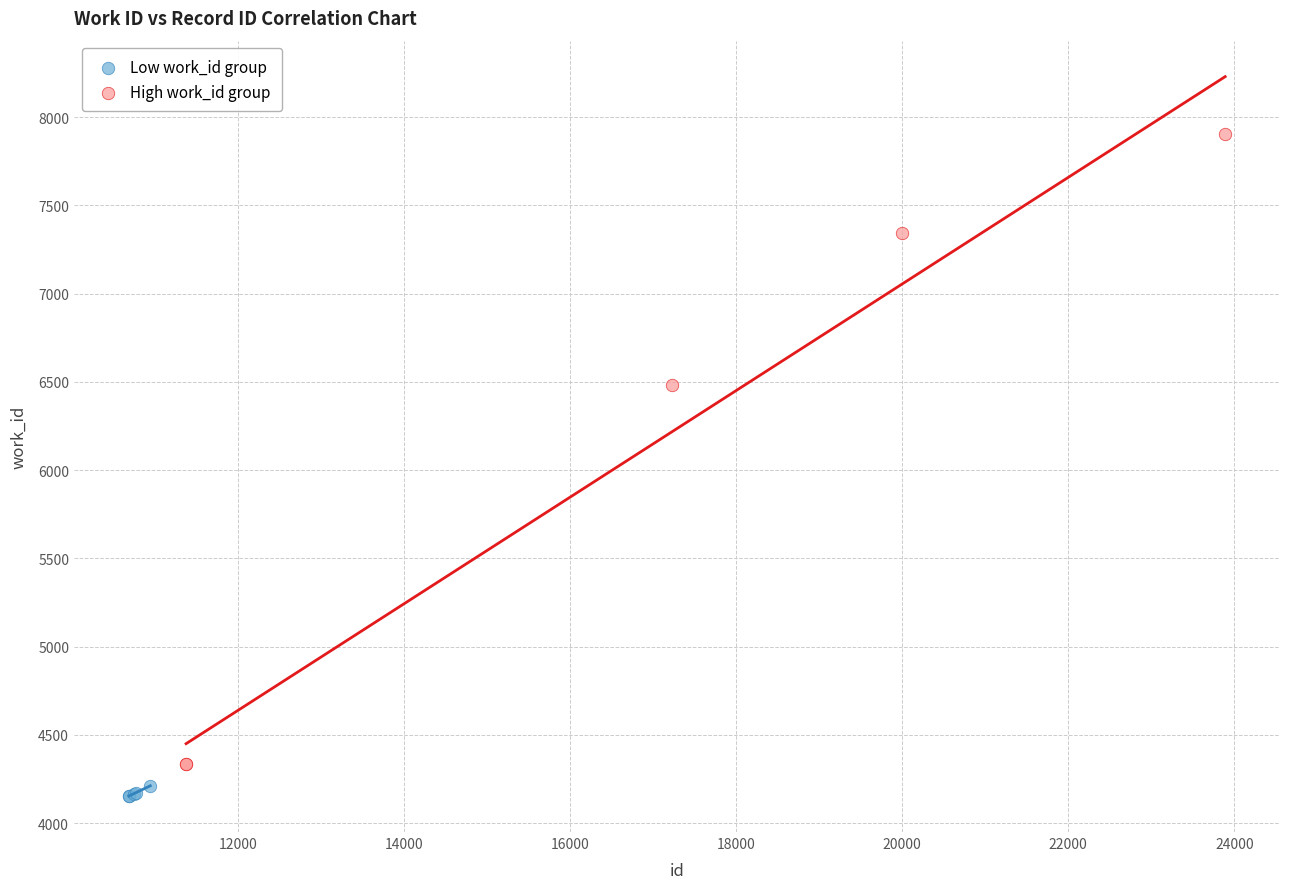

What are all the series names shown in the legend?

Low work_id group, High work_id group